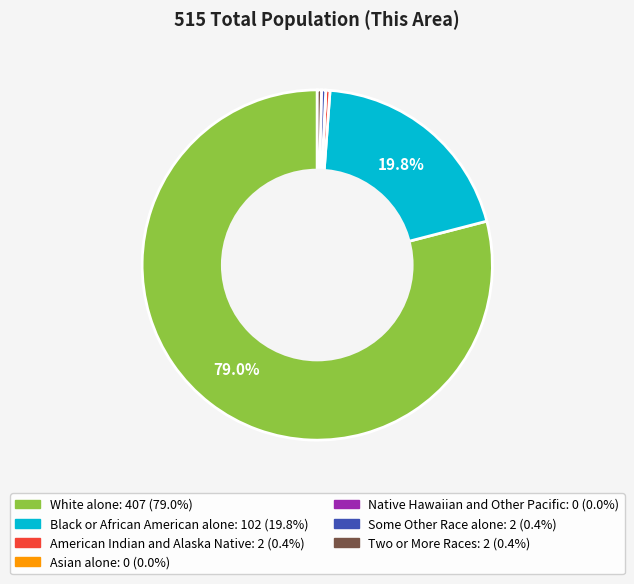

Which category has the biggest portion of the pie?

White alone